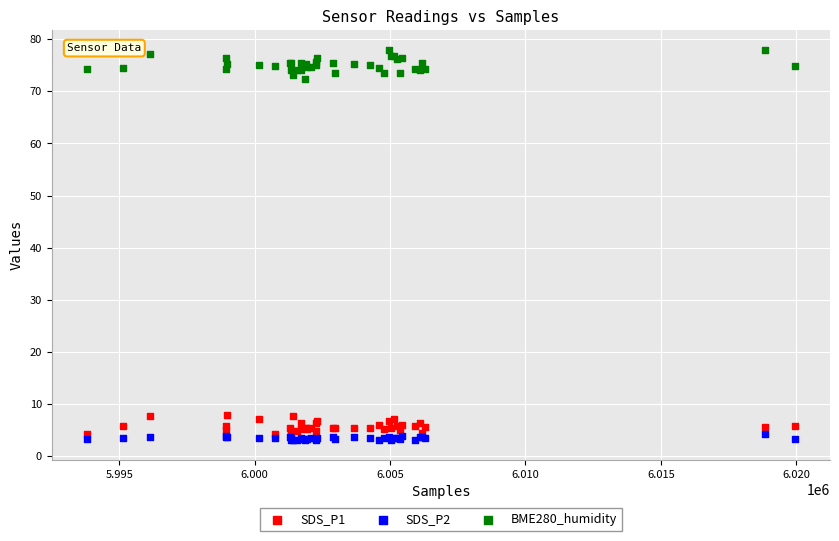

What are all the series names shown in the legend?

SDS_P1, SDS_P2, BME280_humidity